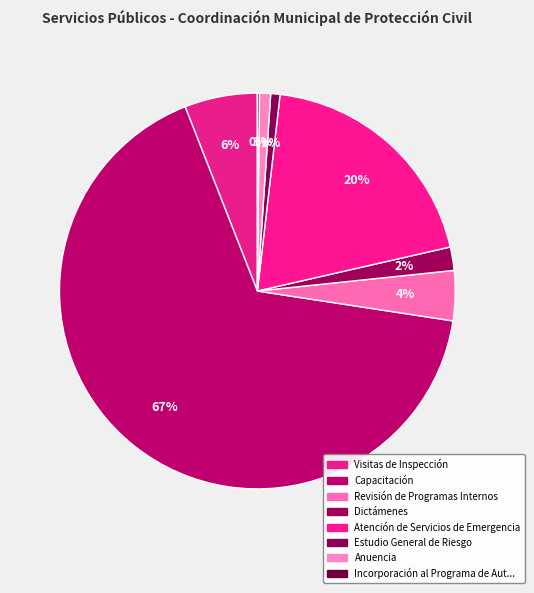

What is the largest slice in the pie chart?

Capacitación